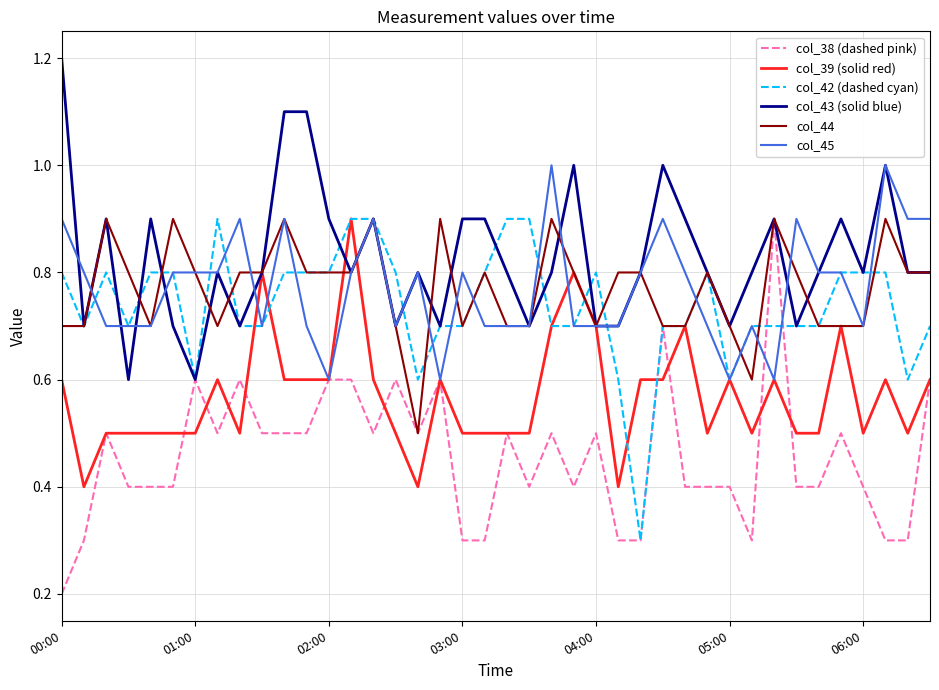

Which series has the widest spread of values?

col_38 (dashed pink)